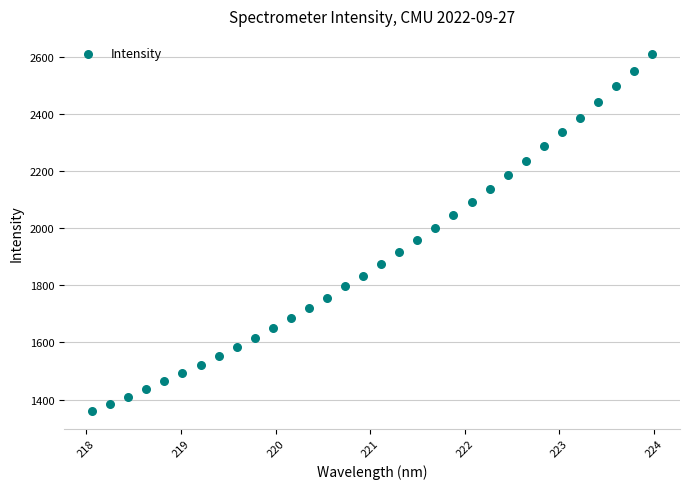

What is the range of X values (max minus min)?

5.9